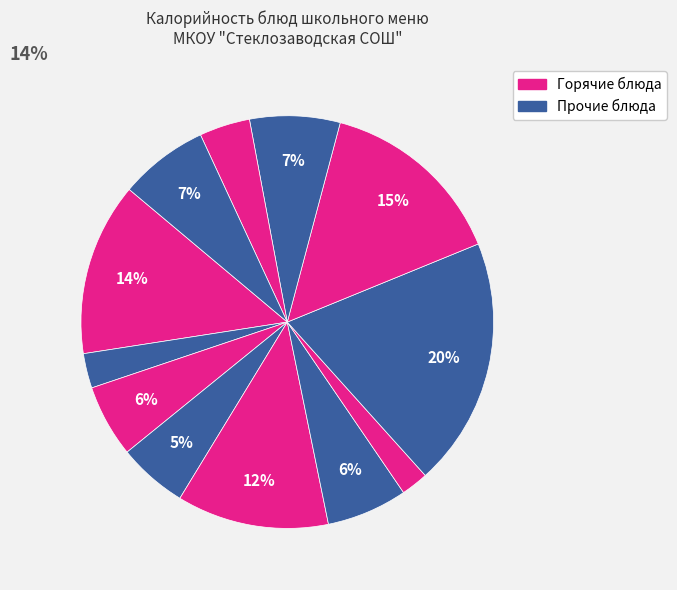

How many slices are in this pie chart?

12